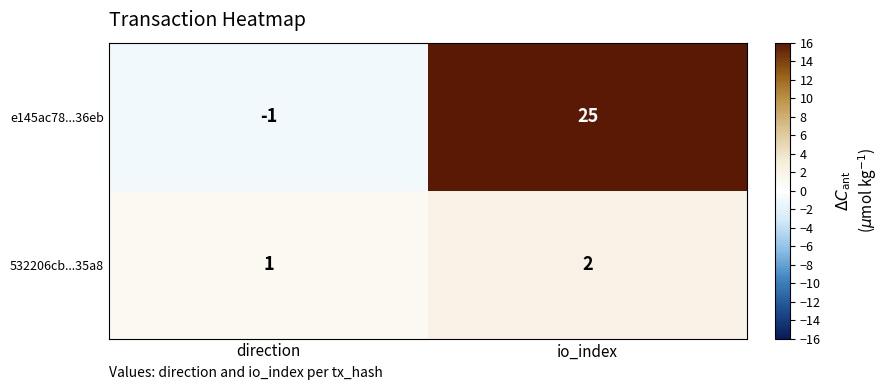

How many data points does each series have?

2